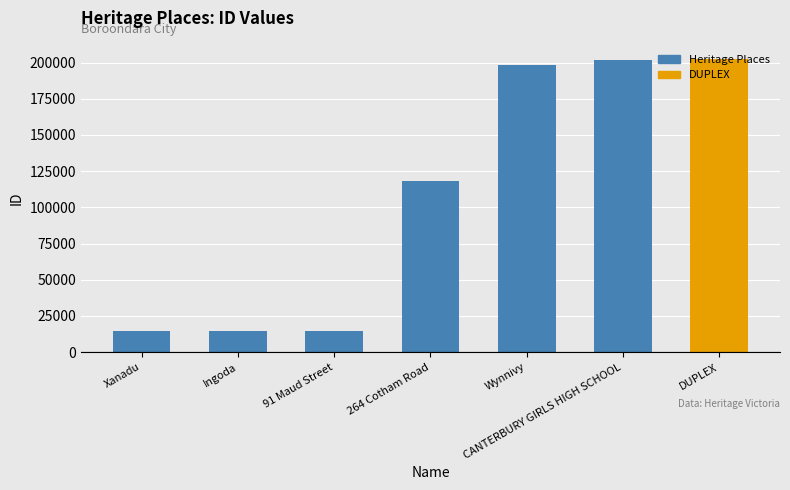

Where is the data nearest to the value 108420?

264 Cotham Road